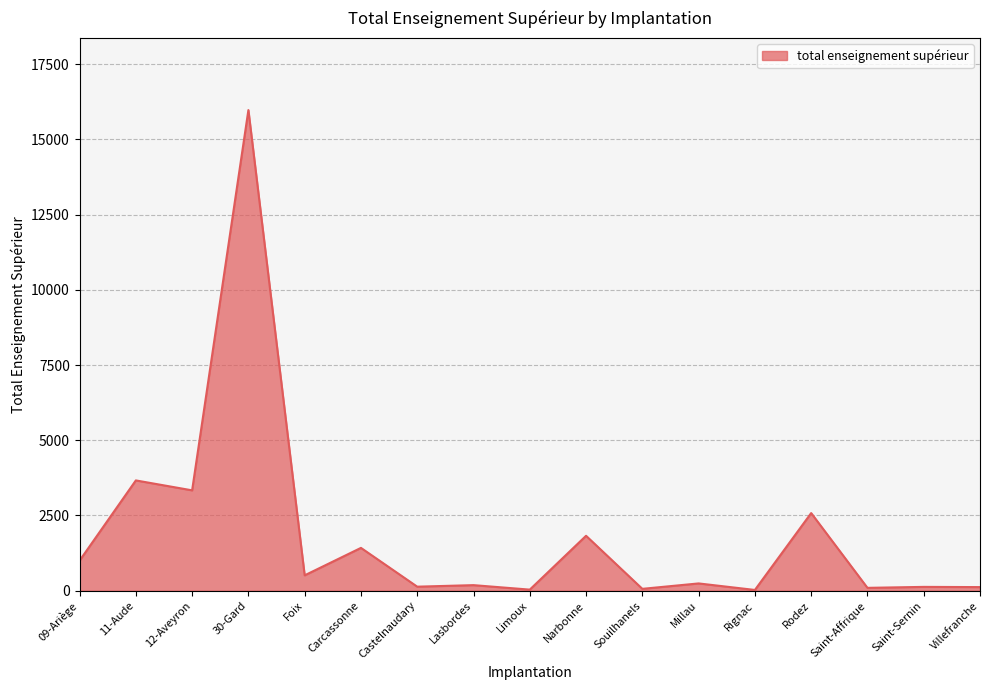

True or false: there are more than 0 points higher than both neighbors.

True